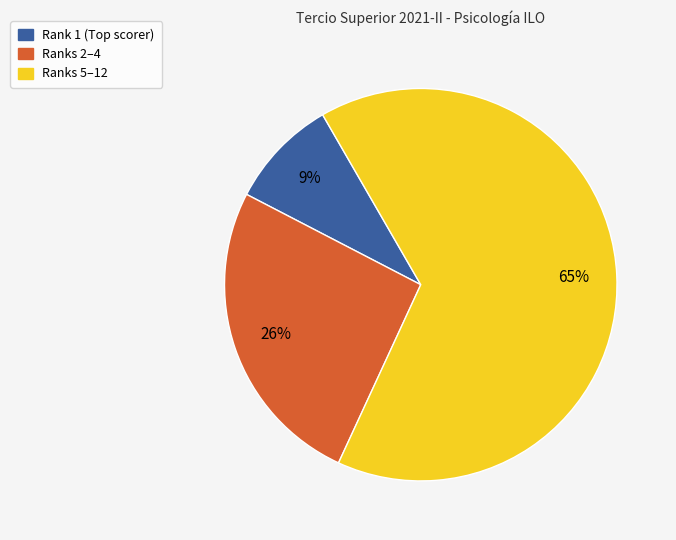

To the nearest percent, what is the average slice percentage?

33%